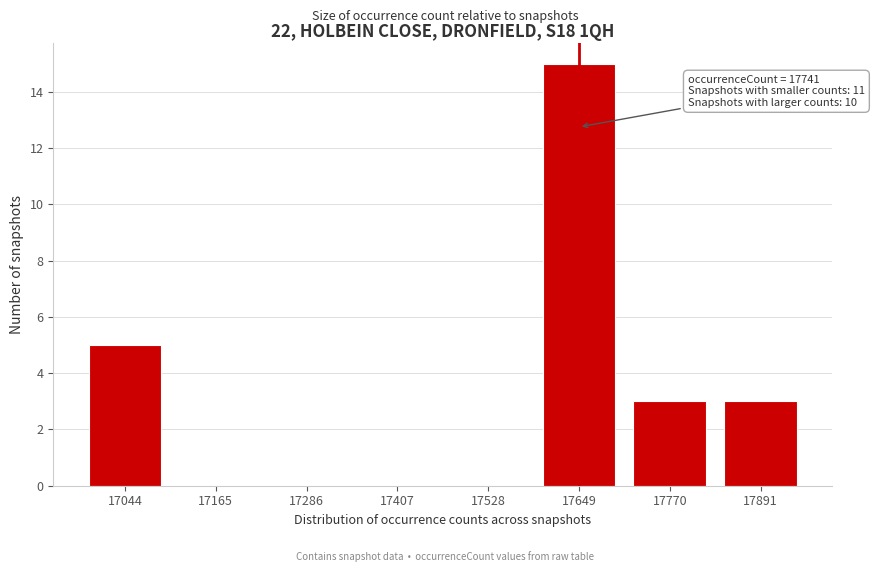

Reading left to right, extract all data points from this chart.

17044=5	17165=0	17286=0	17407=0	17528=0	17649=15	17770=3	17891=3